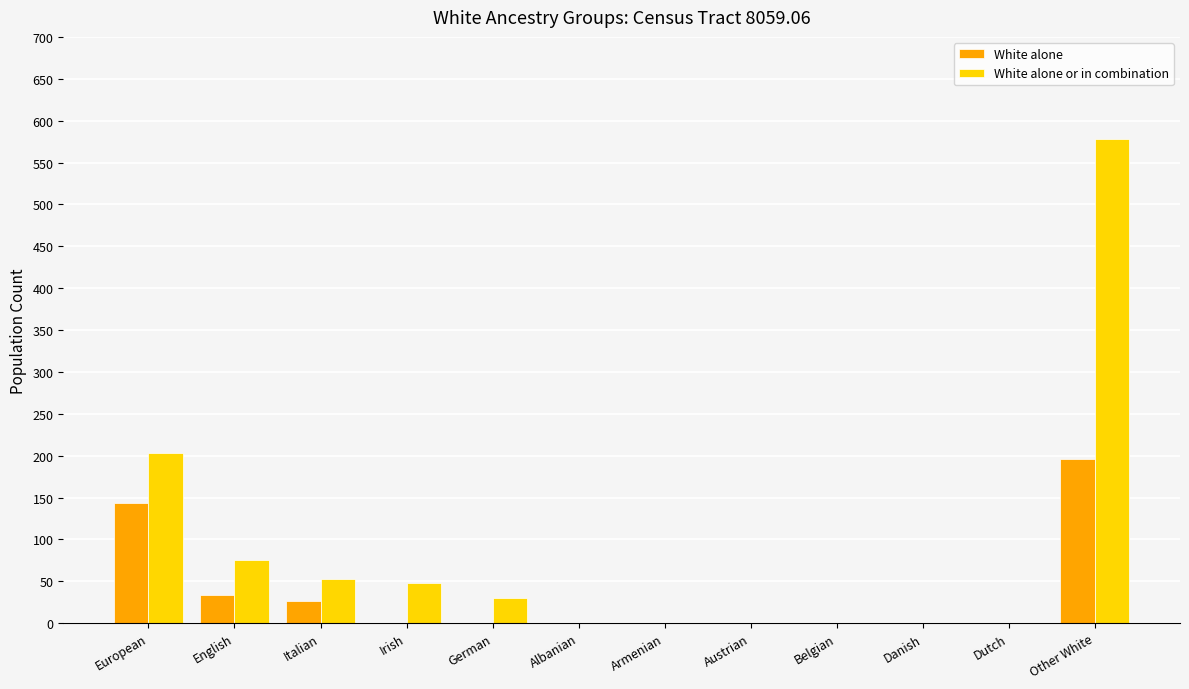

Reading right to left, list all the values displayed in this chart.

White alone: Other White=196	Dutch=0	Danish=0	Belgian=0	Austrian=0	Armenian=0	Albanian=0	German=0	Irish=0	Italian=26	English=34	European=144
White alone or in combination: Other White=578	Dutch=0	Danish=0	Belgian=0	Austrian=0	Armenian=0	Albanian=0	German=30	Irish=48	Italian=53	English=75	European=203